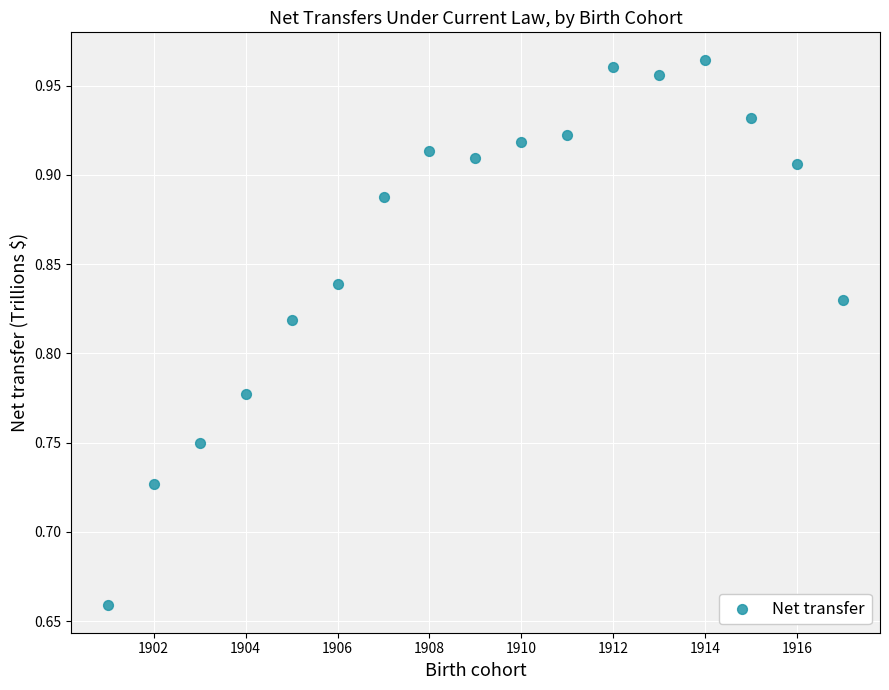

What is the range of Y values (max minus min)?

0.3